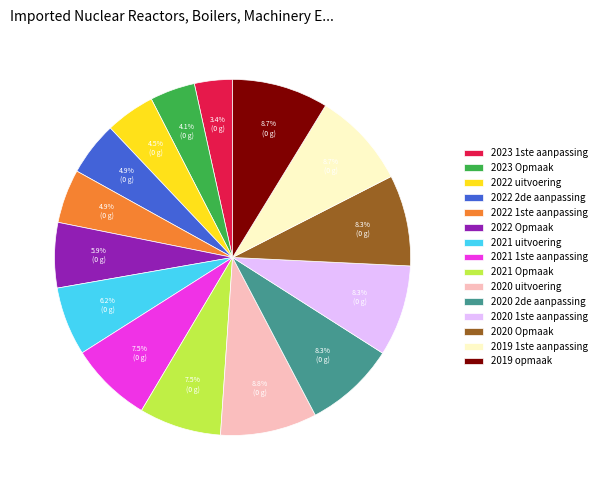

The 2021 1ste aanpassing slice represents 1% of the pie. True or false?

False